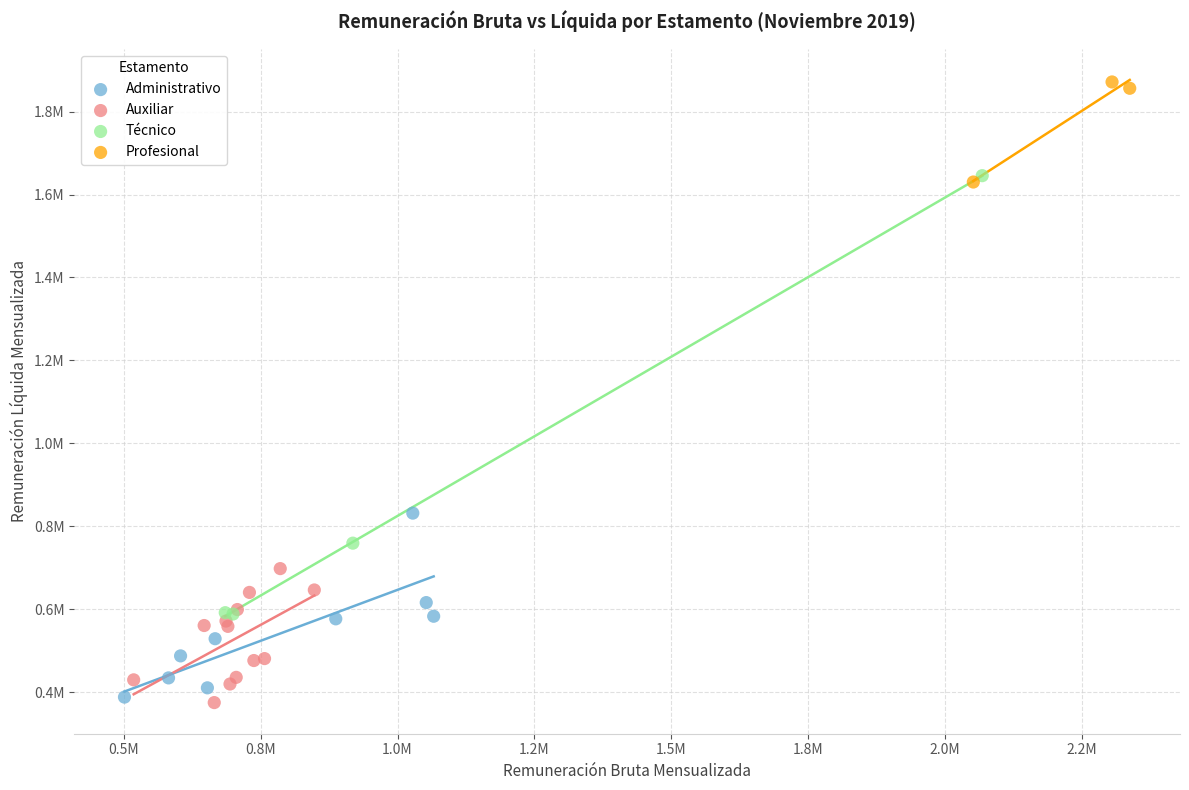

Which series reaches the minimum Y coordinate?

Auxiliar